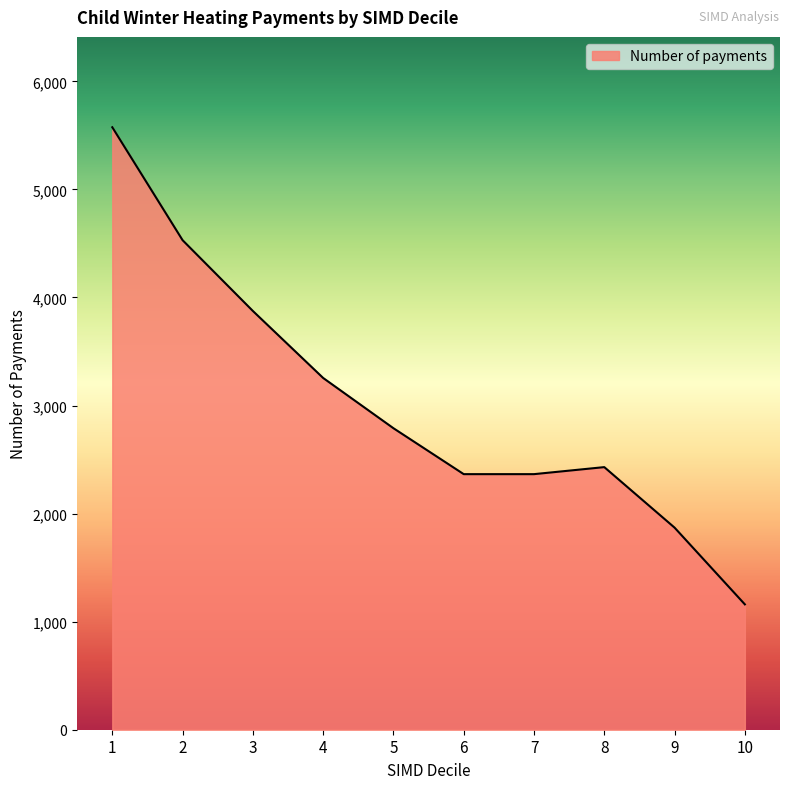

How many interior local peaks (higher than both neighbors) does the data have?

1